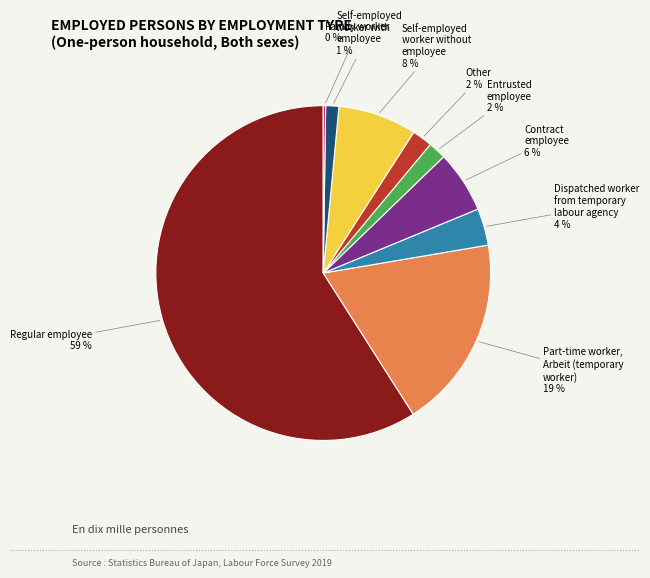

To the nearest percent, what is the average slice percentage?

11%